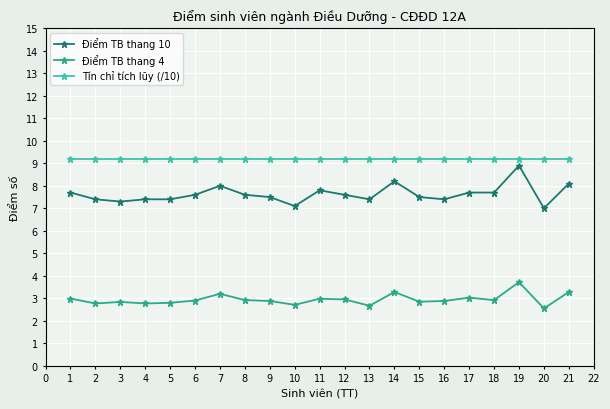

What is the value of the Điểm TB thang 10 point at the 17th from the left?

7.7